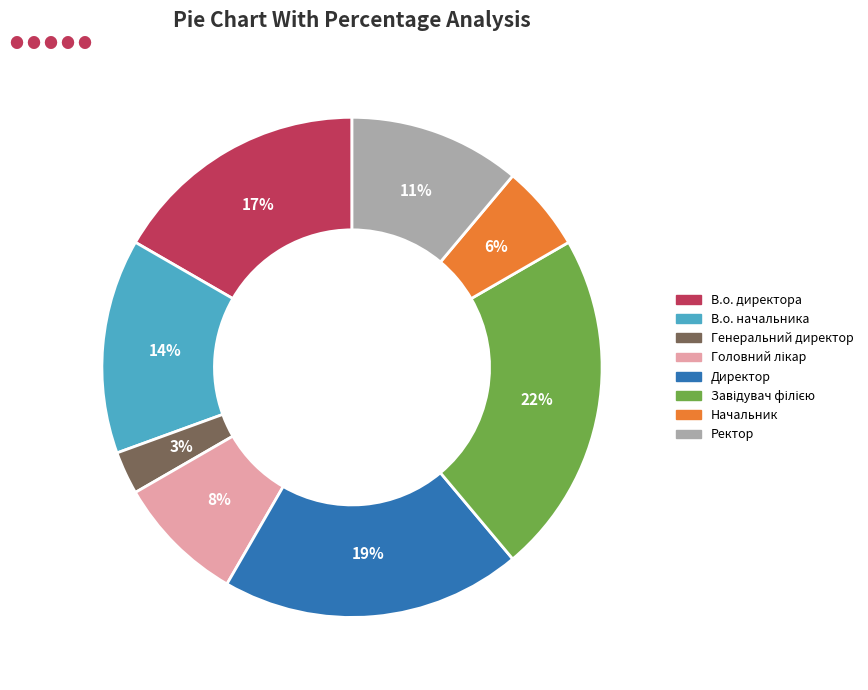

To the nearest percent, what percentage of the pie is Ректор?

11%